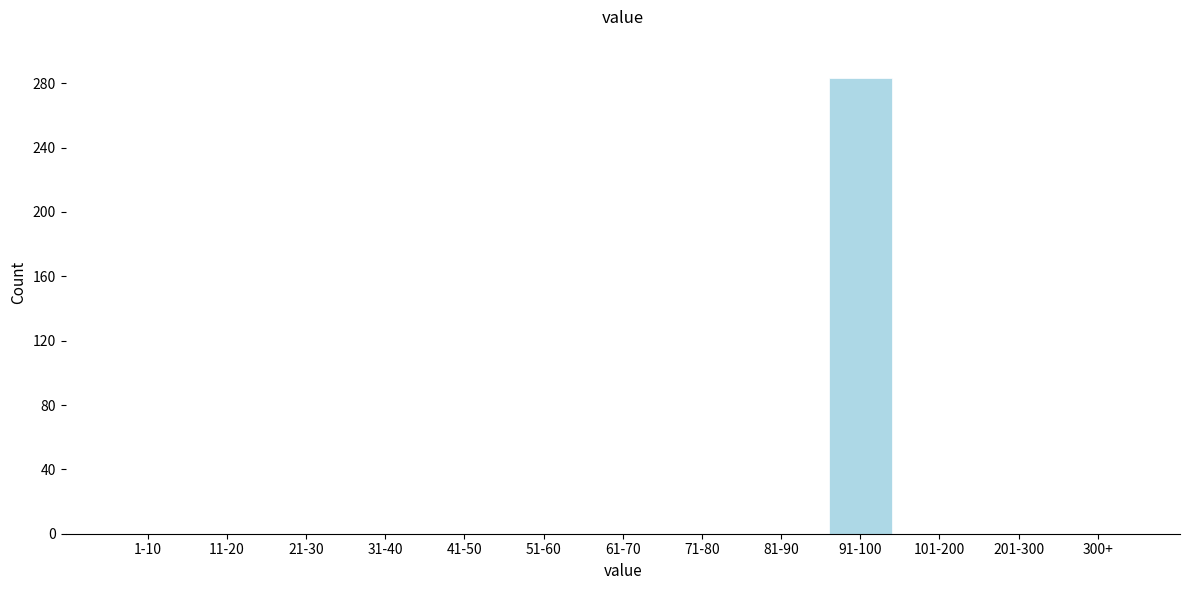

Reading left to right, what are all the values shown in this chart?

1-10=0	11-20=0	21-30=0	31-40=0	41-50=0	51-60=0	61-70=0	71-80=0	81-90=0	91-100=283	101-200=0	201-300=0	300+=0